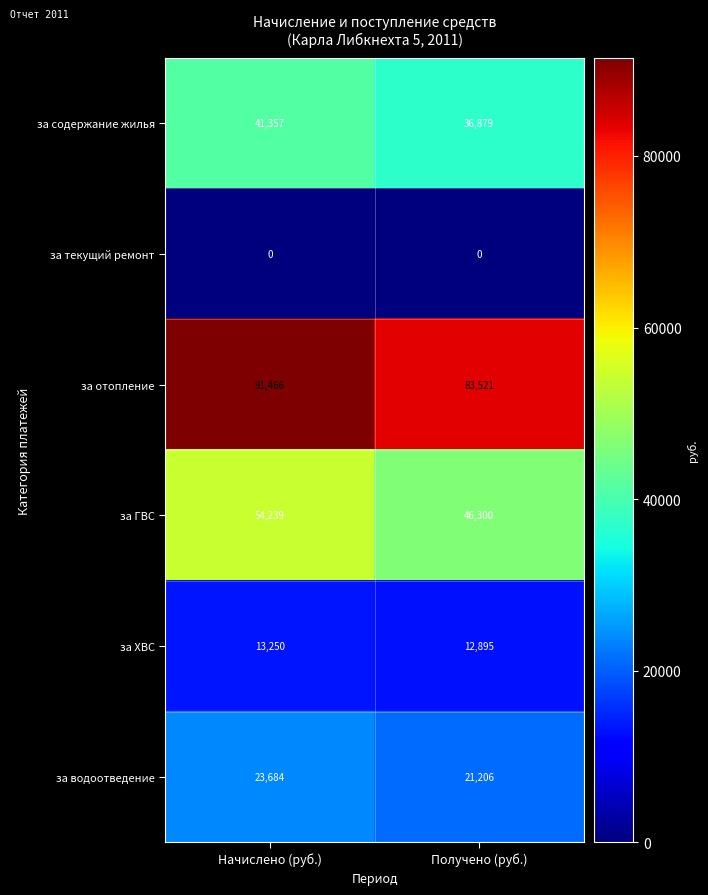

What is the difference between the highest and lowest values at Получено (руб.)?

83521